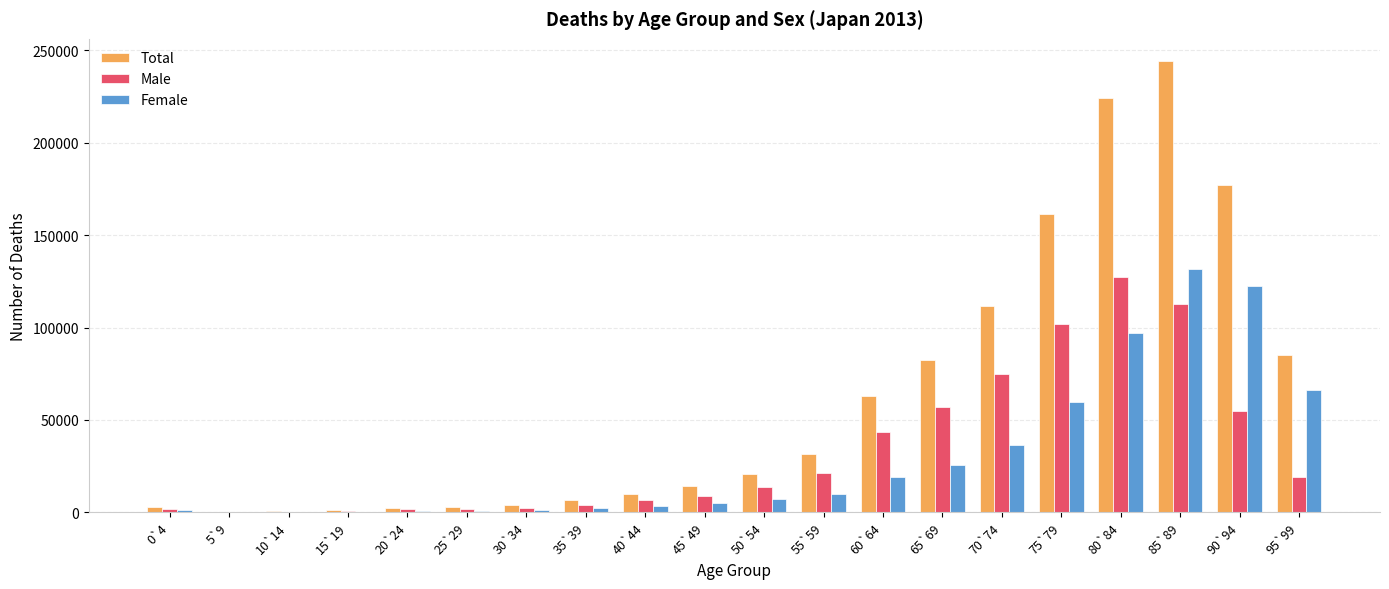

Are the bars horizontal?

No